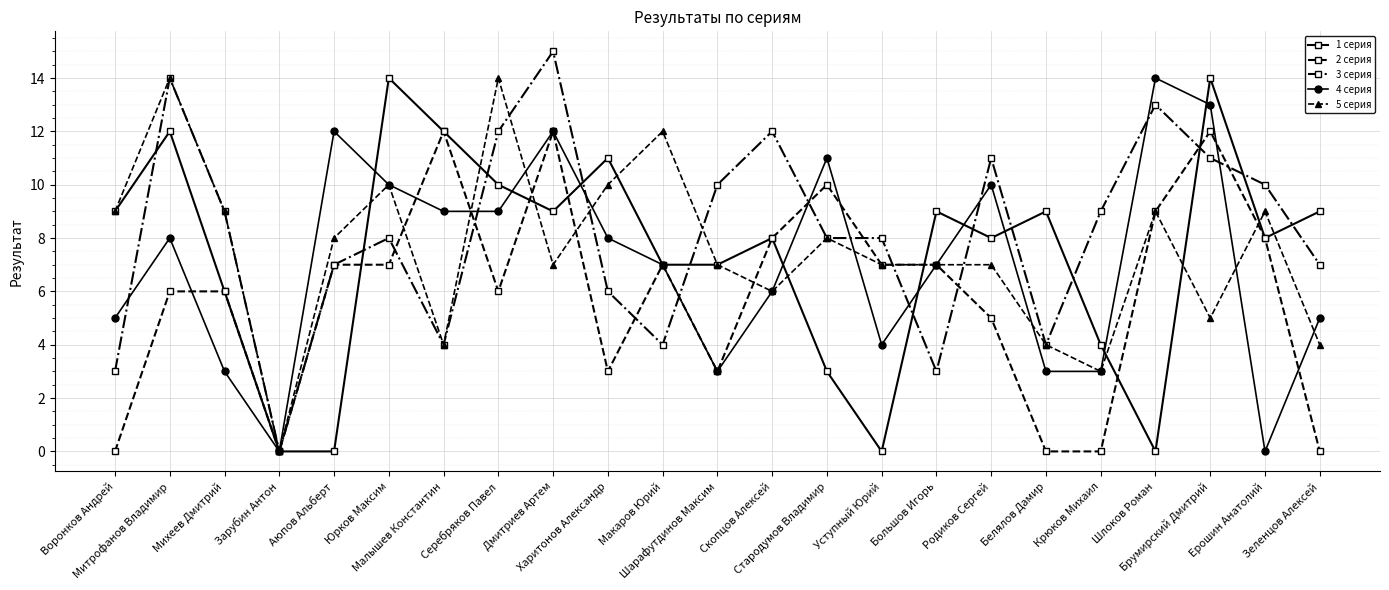

What is the average value of the 4 серия series?

7